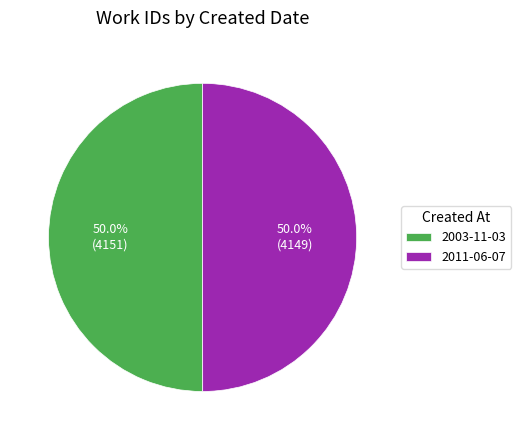

To the nearest percent, what is the average slice percentage?

50%